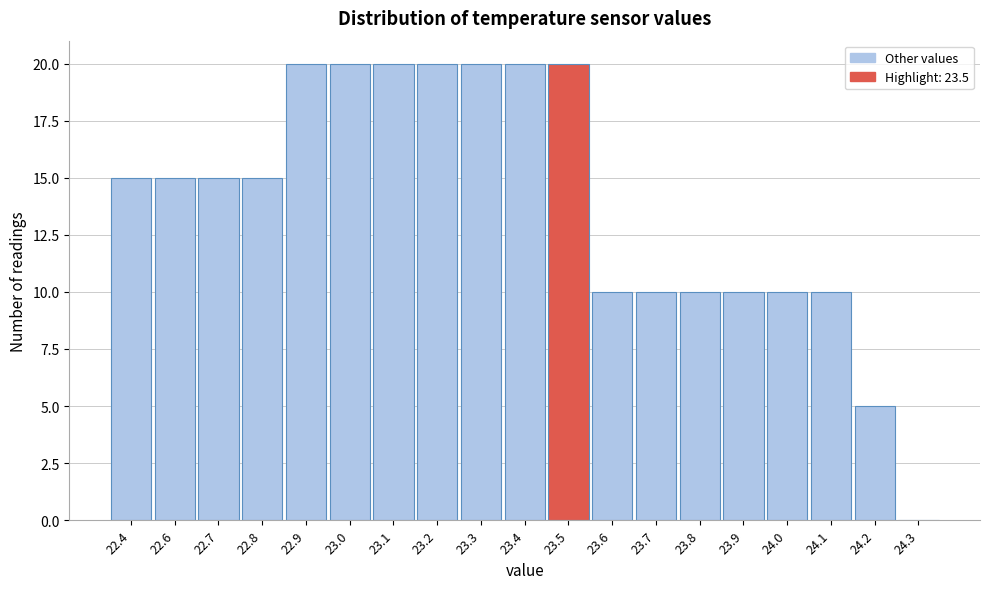

Reading right to left, what are all the values shown in this chart?

24.3=0	24.2=5	24.1=10	24.0=10	23.9=10	23.8=10	23.7=10	23.6=10	23.5=20	23.4=20	23.3=20	23.2=20	23.1=20	23.0=20	22.9=20	22.8=15	22.7=15	22.6=15	22.4=15